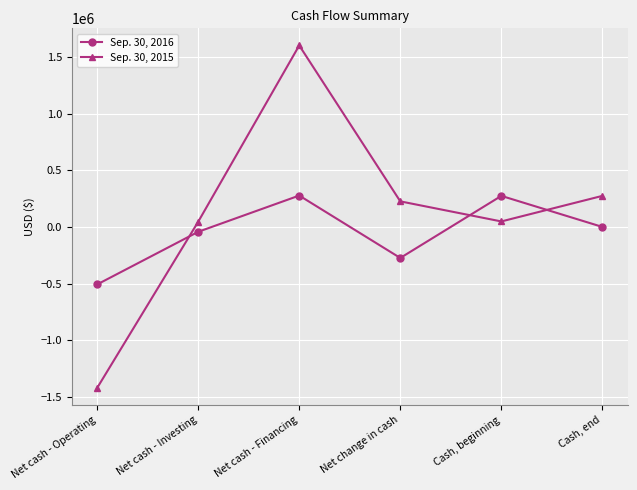

What is the label of the 6th point from the right?

Net cash - Operating